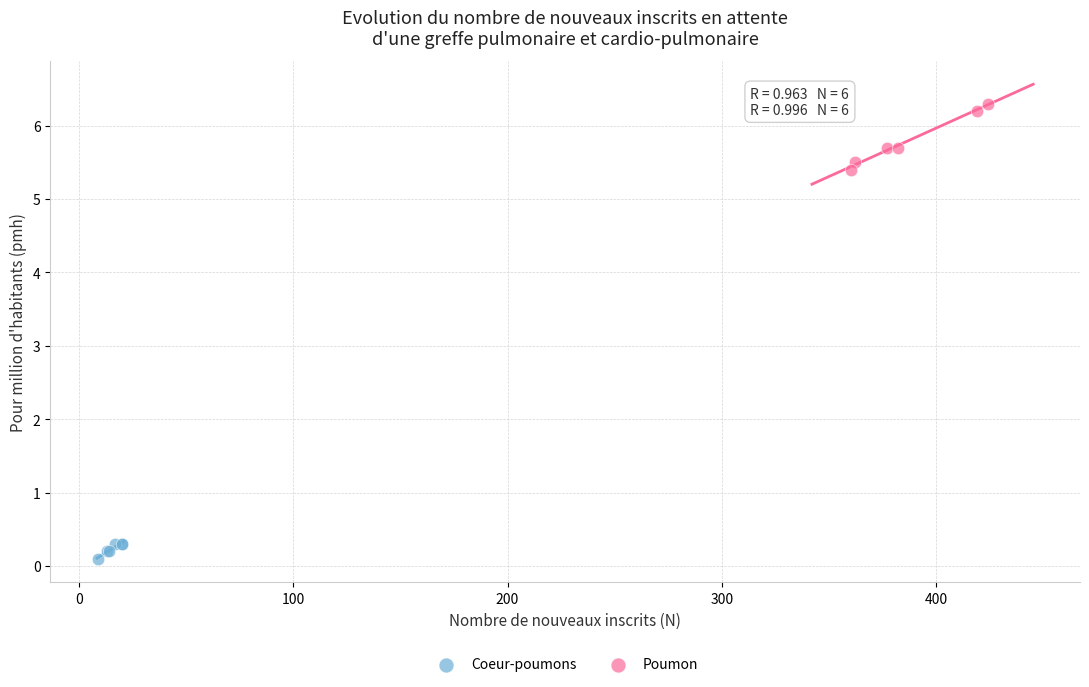

Which series reaches the minimum Y coordinate?

Coeur-poumons